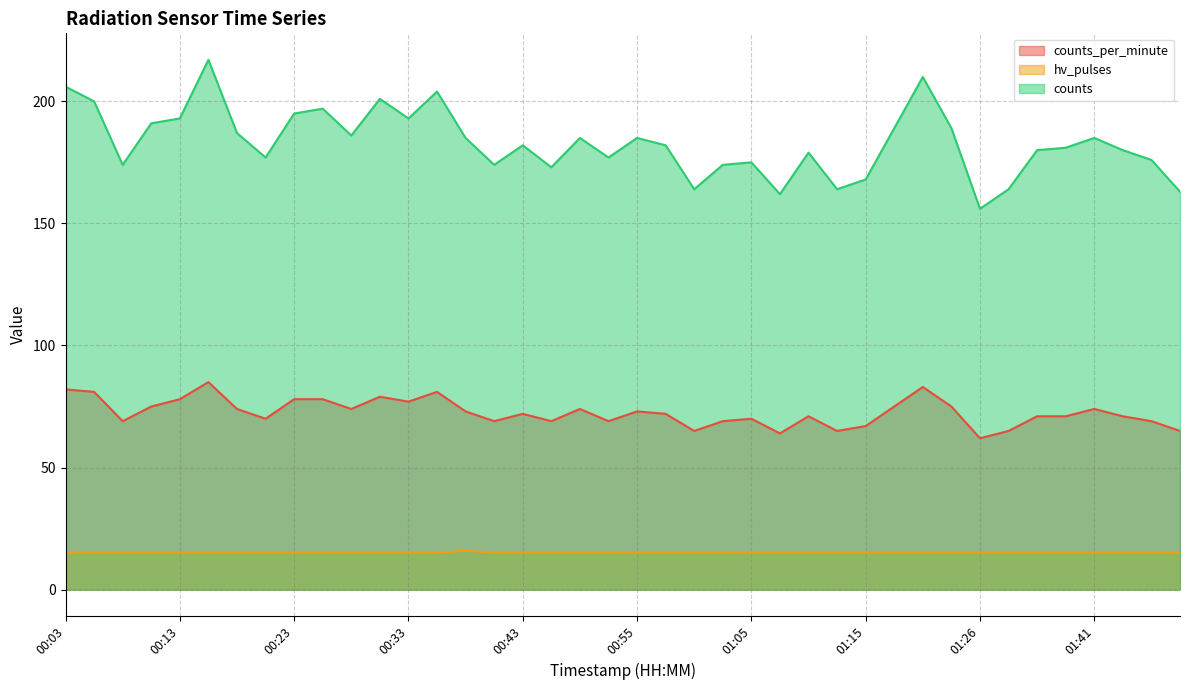

How many lines are shown in the chart?

3